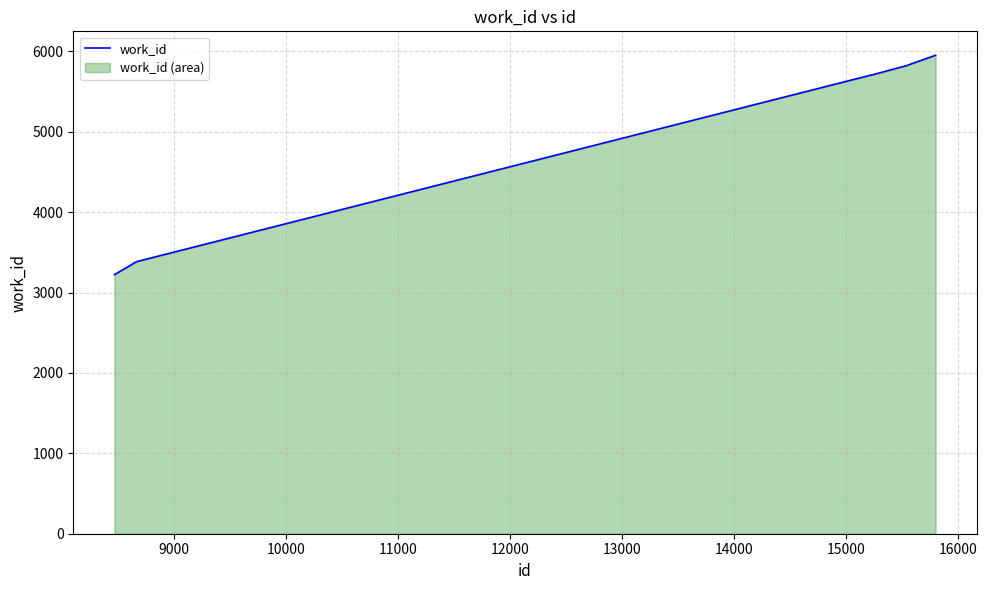

How many lines are shown in the chart?

1